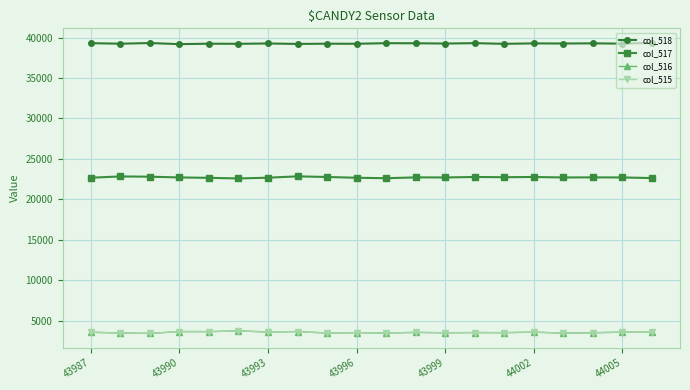

What is the maximum value shown in the chart?

39346